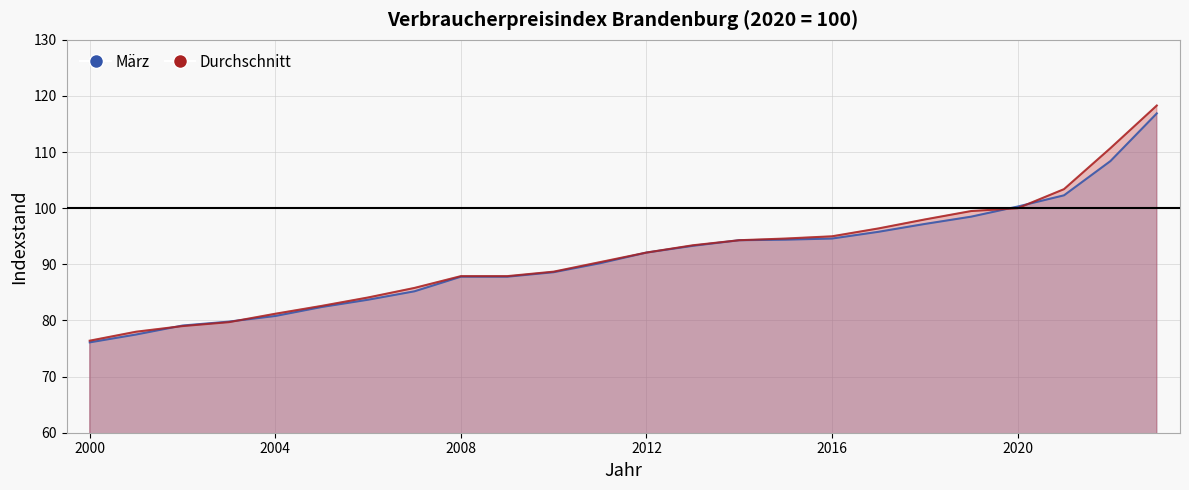

Where does the Durchschnitt series first go above 92?

2012